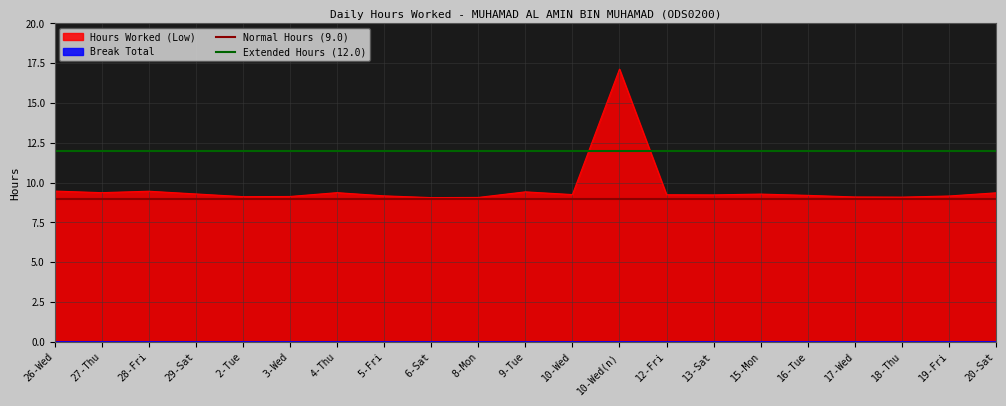

Is it true that Hours Worked (Low) equals 3.5 at 13-Sat?

False